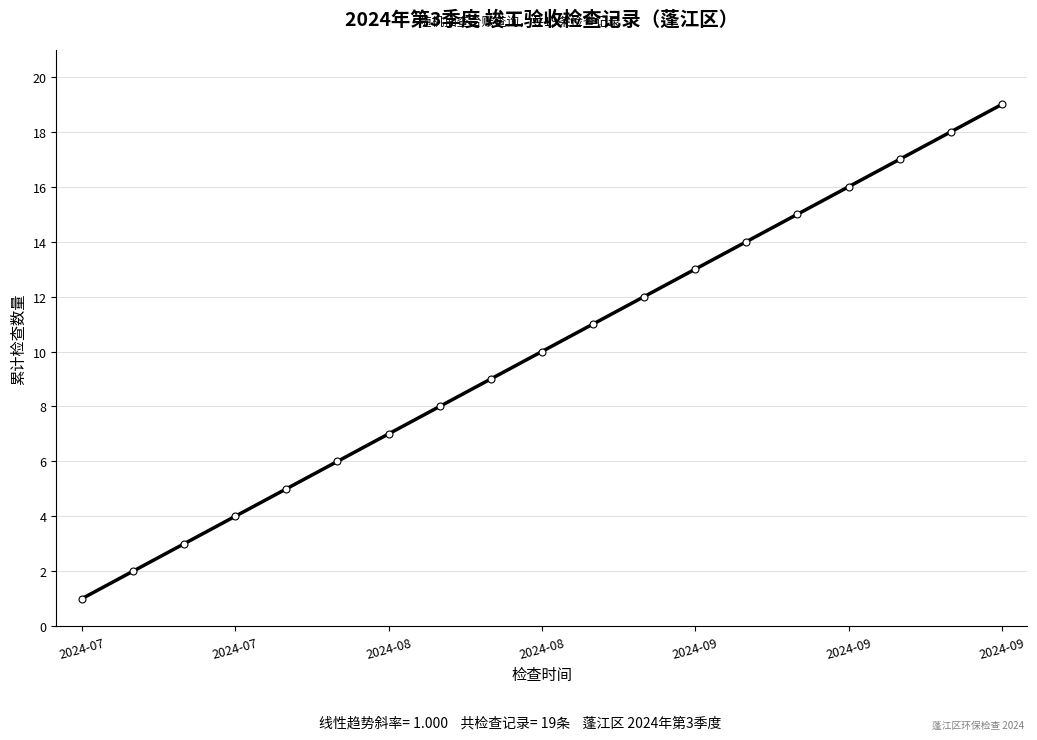

Does the chart have visible grid lines?

Yes